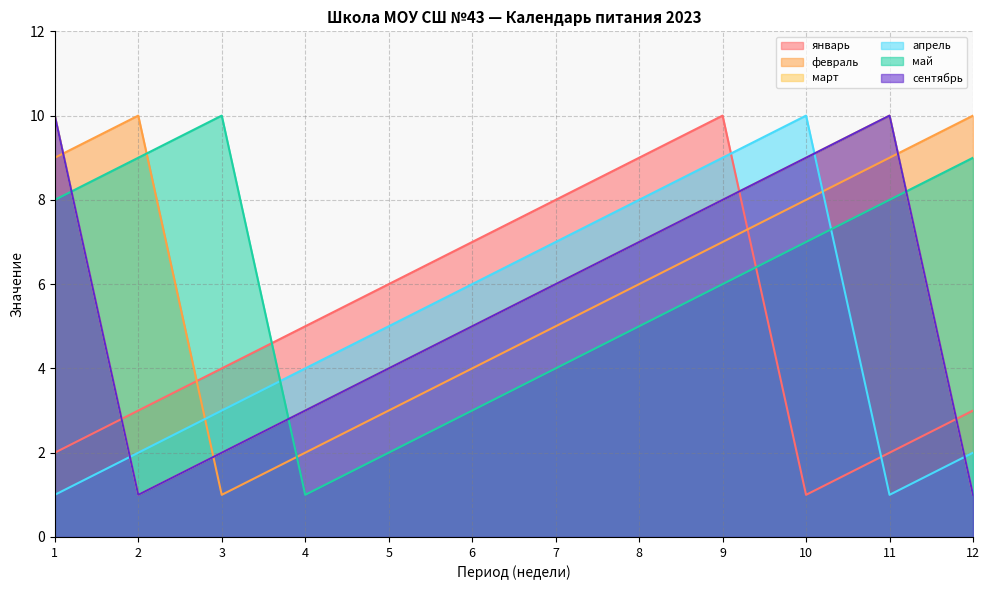

Which series has the largest range (max minus min)?

январь